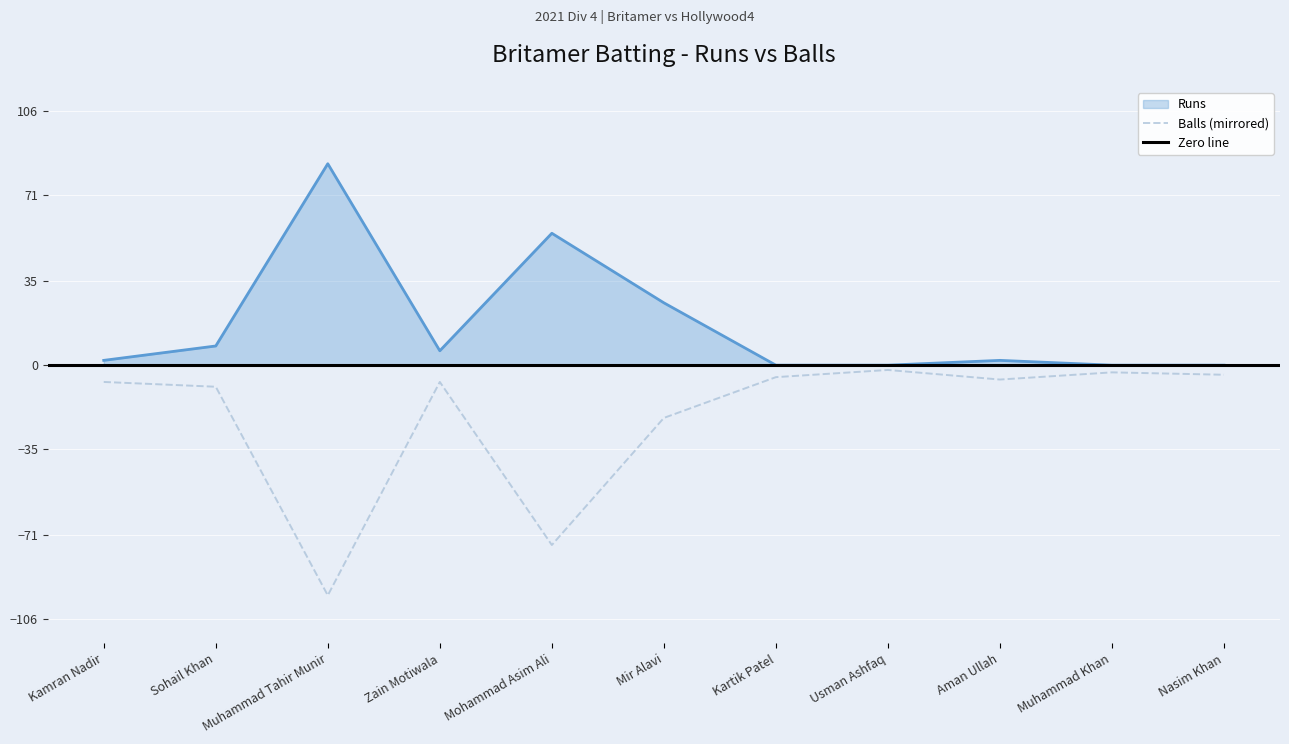

How many data points does each series have?

11